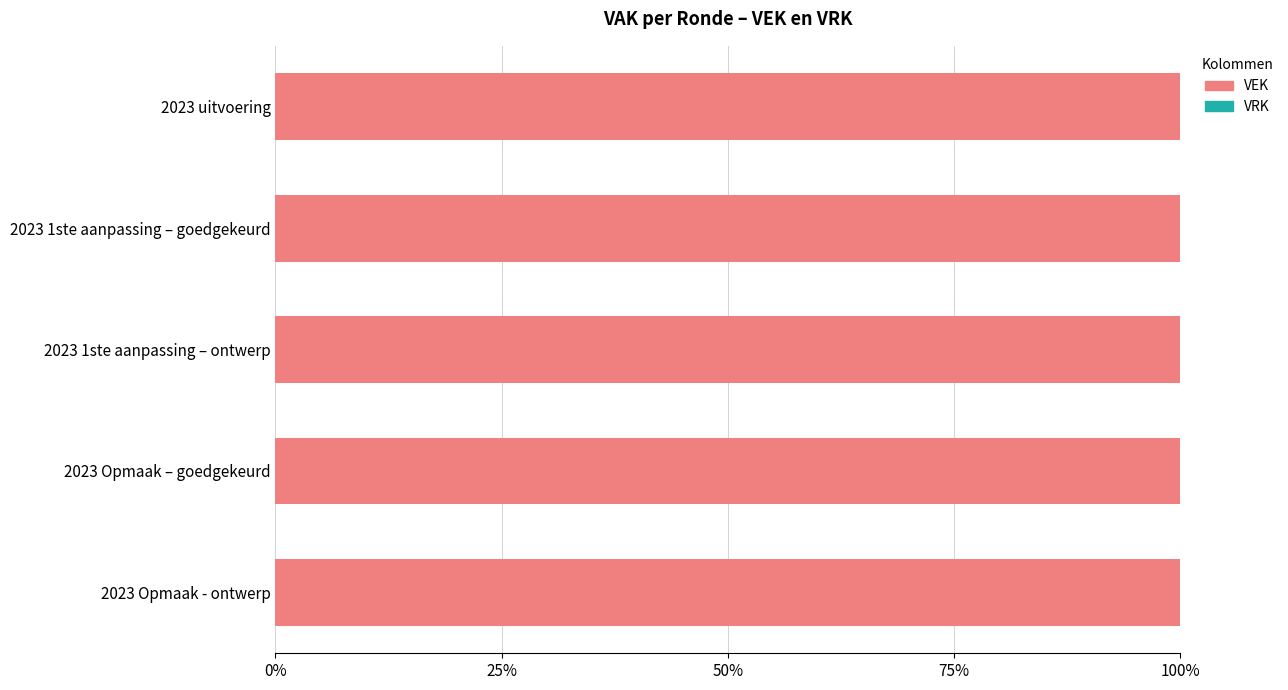

Where is VRK nearest to the value 0?

2023 uitvoering